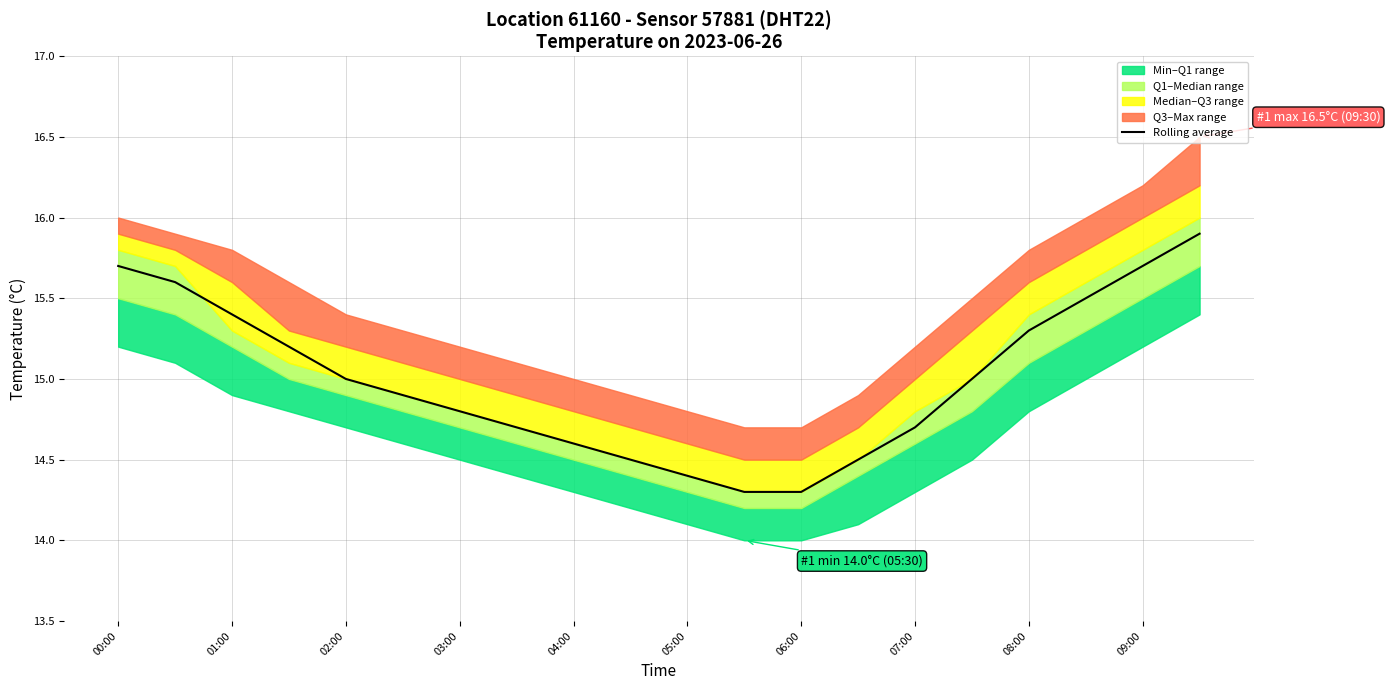

True or false: Rolling average has a value of 15.7 at 09:00.

True